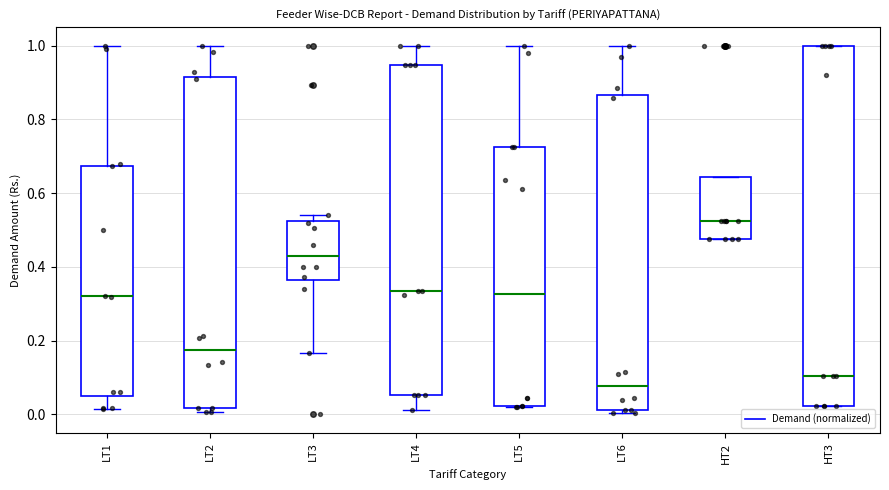

Which box's median line is the lowest?

LT6